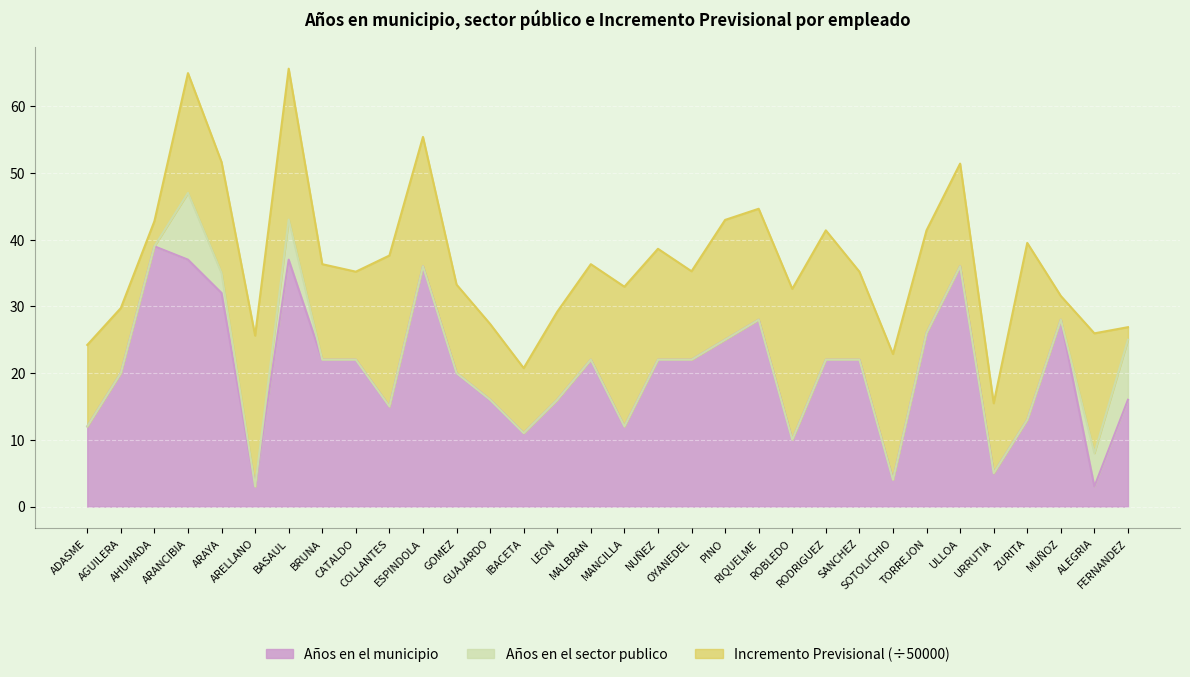

Where is the first local maximum for Años en el municipio?

AHUMADA